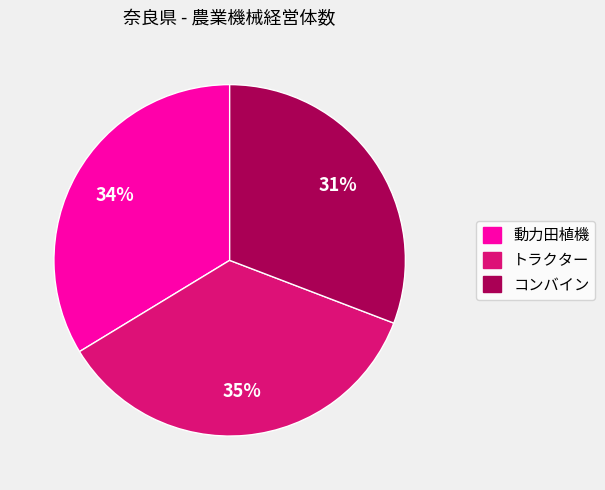

Is it true that コンバイン is 31% of the pie?

True